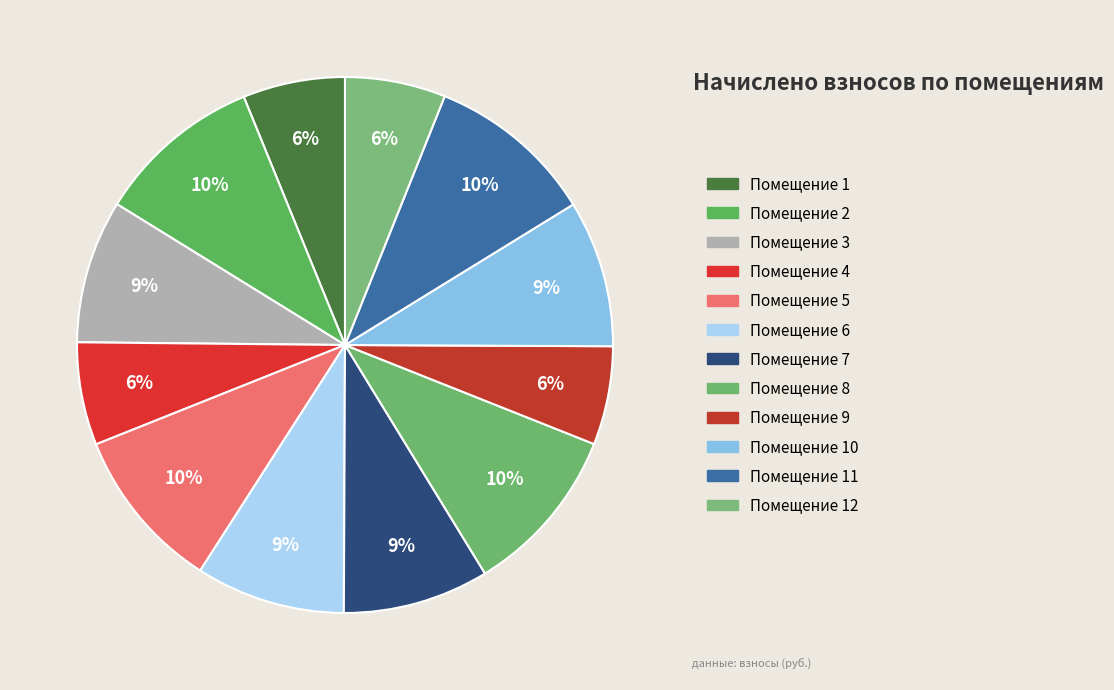

To the nearest percent, what is the average slice percentage?

8%